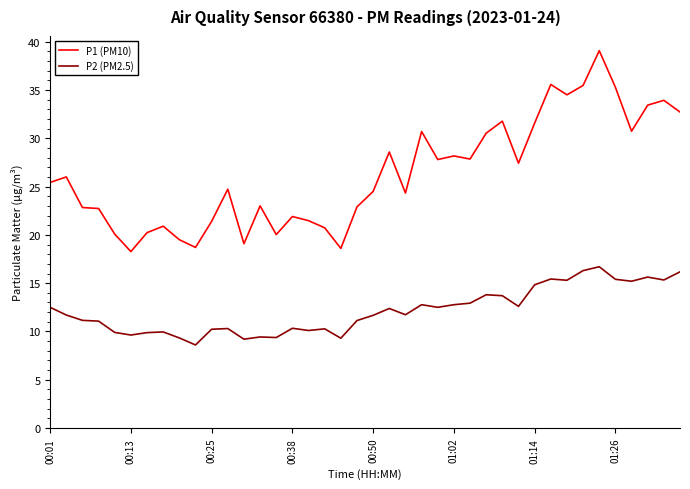

Which series has the largest total across all categories?

P1 (PM10)